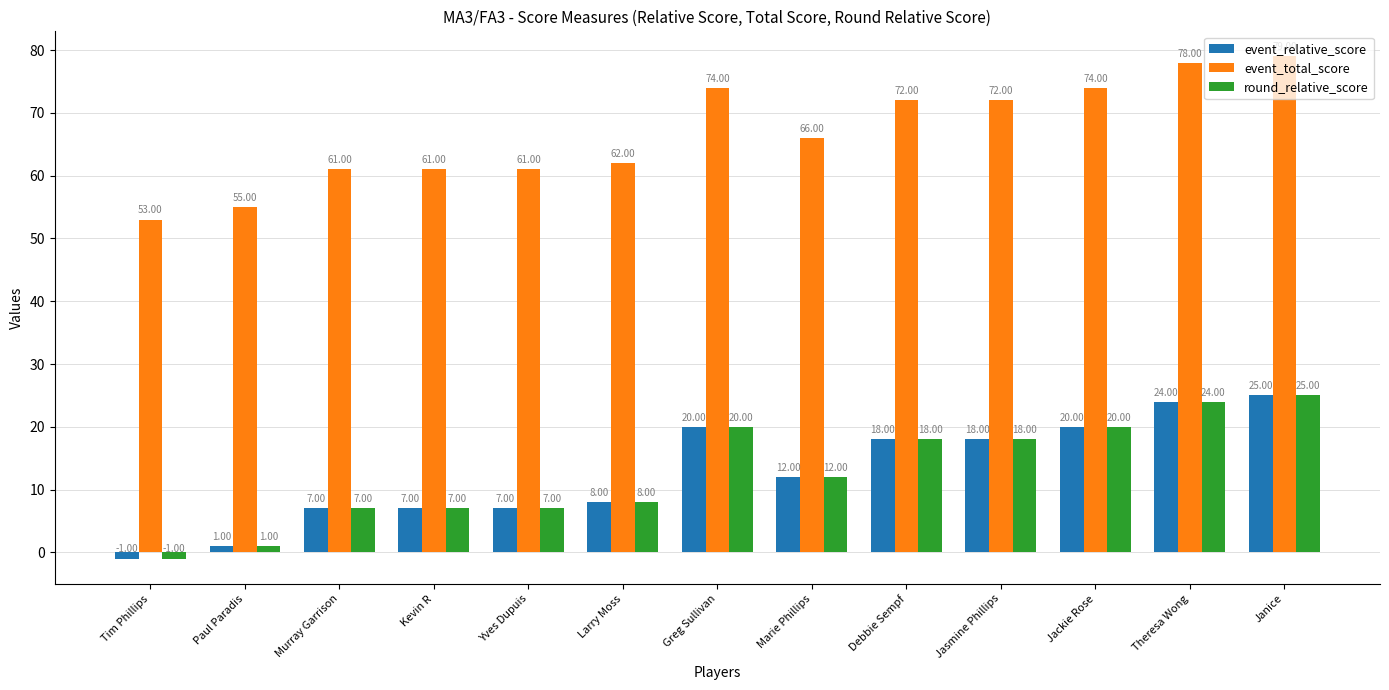

At which category is the sum across all series the highest?

Janice